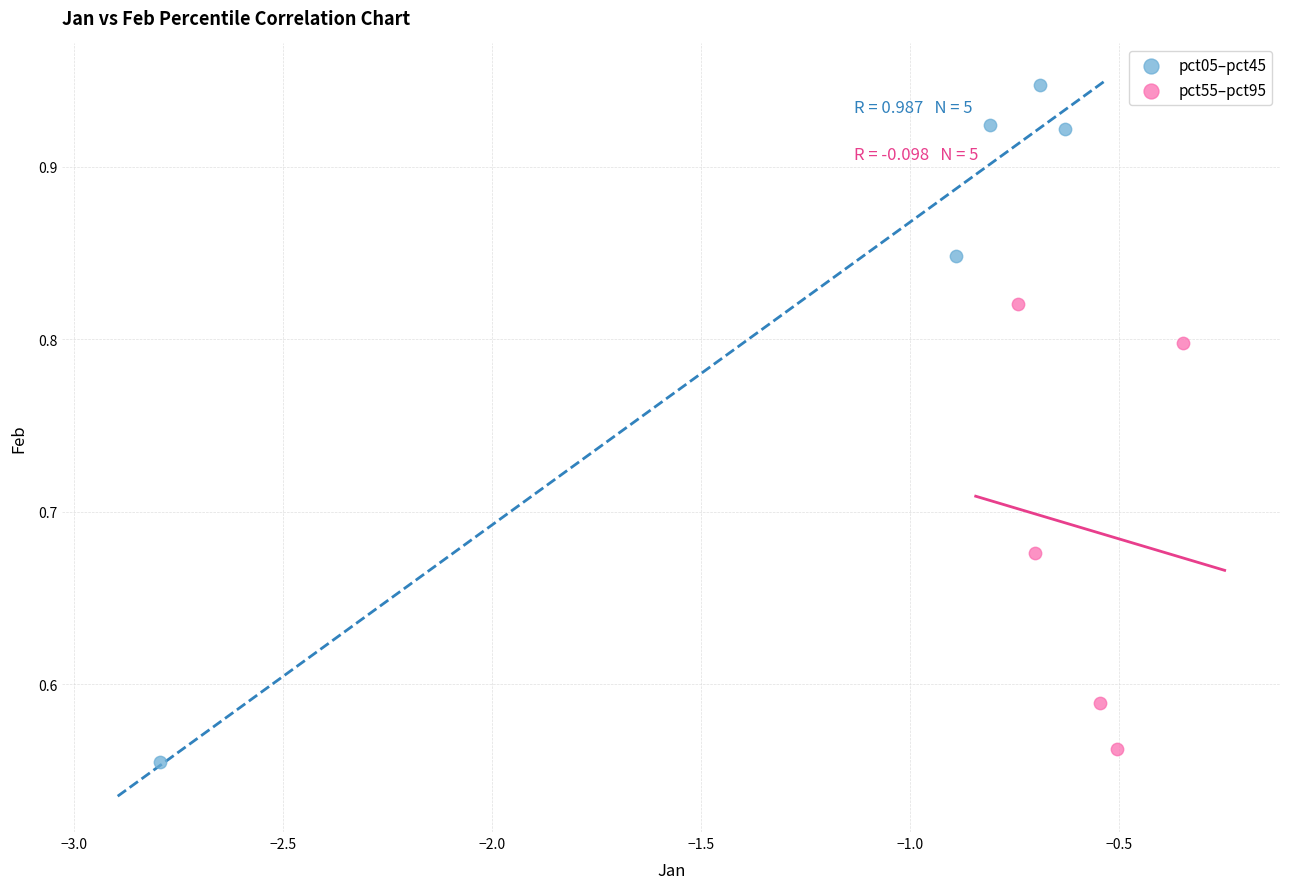

What are all the series names shown in the legend?

pct05–pct45, pct55–pct95